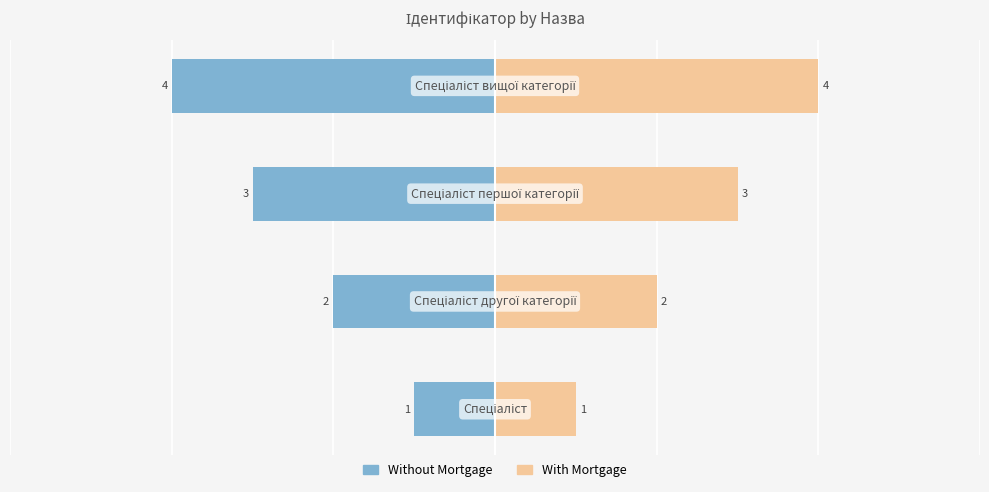

Which series has the largest range (max minus min)?

Without Mortgage